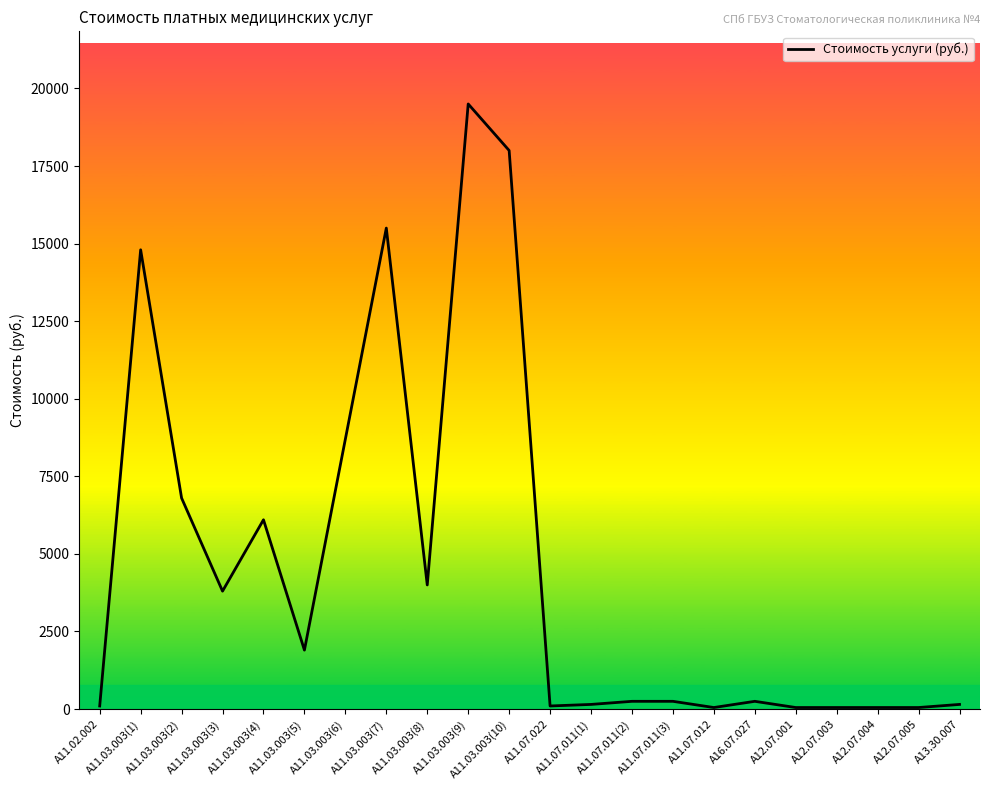

The value at А11.03.003(4) is 4137. True or false?

False